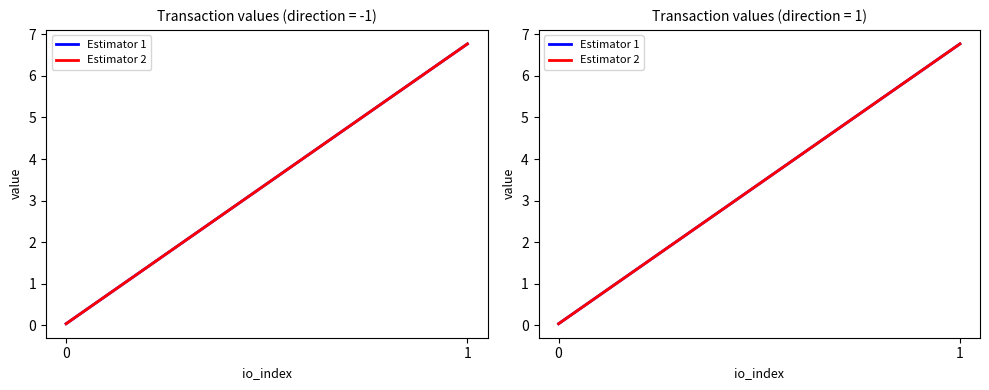

At how many categories does at least one series exceed 4?

1